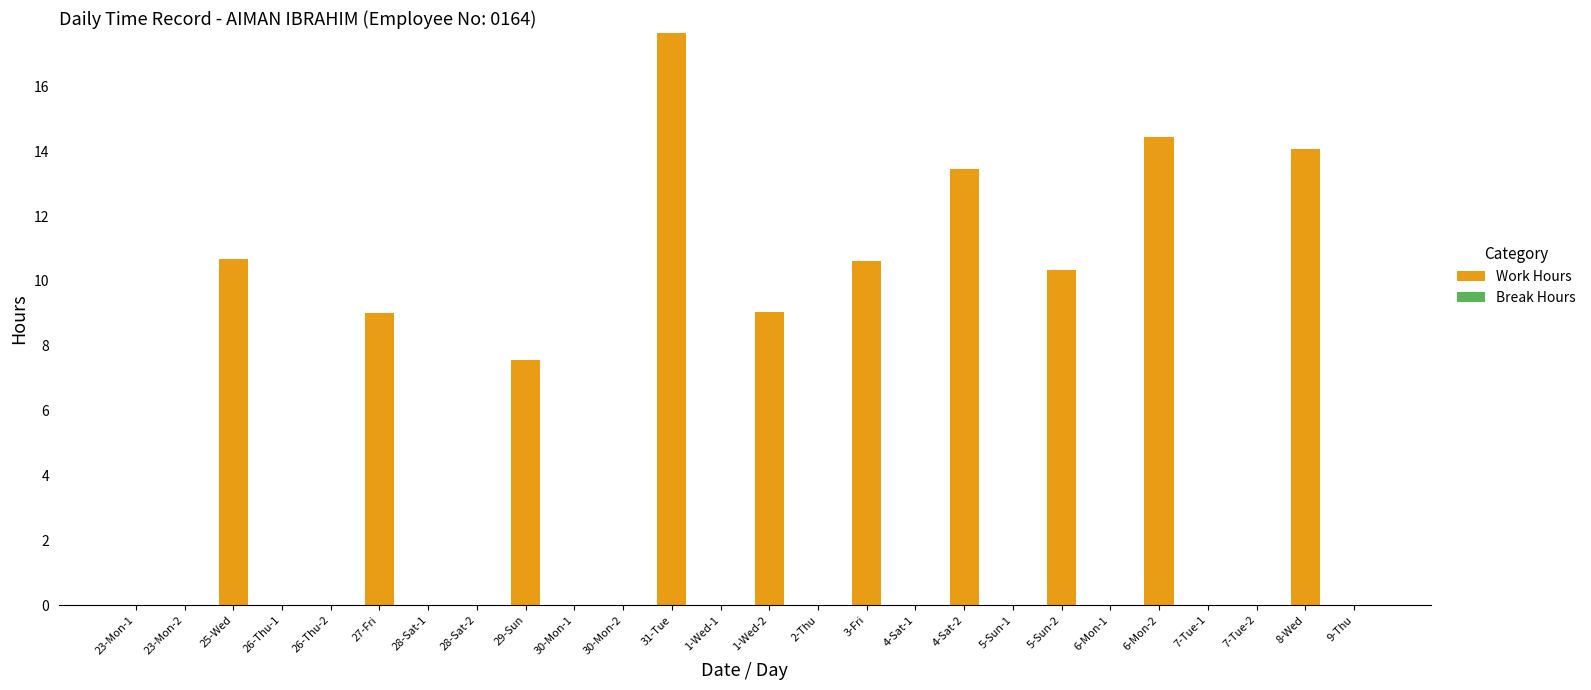

True or false: the data shows 6.1 at 1-Wed-1.

False